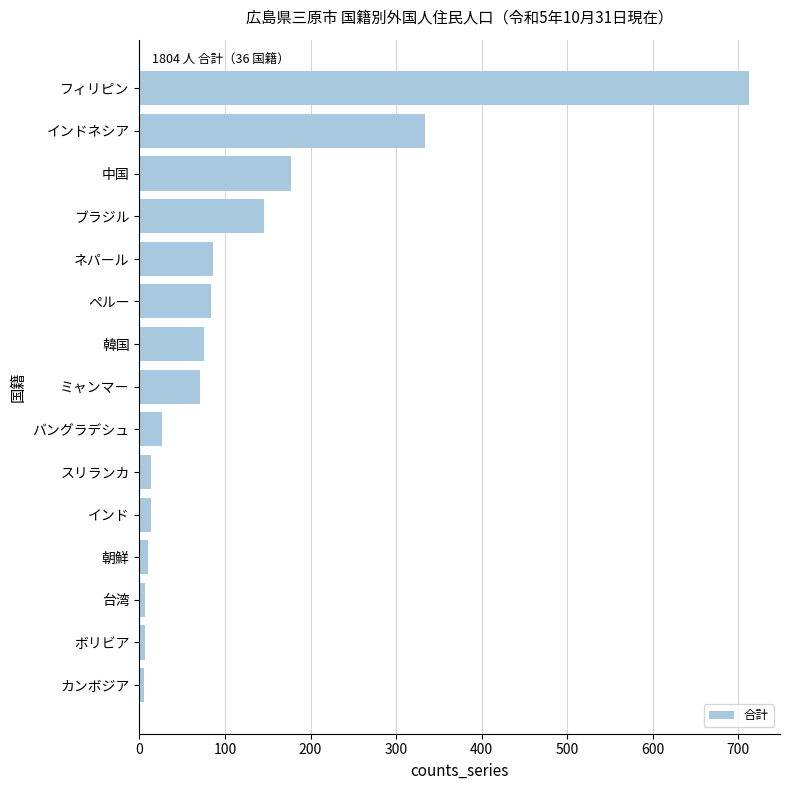

Approximately how many times larger is the value at フィリピン compared to 中国?

4.0